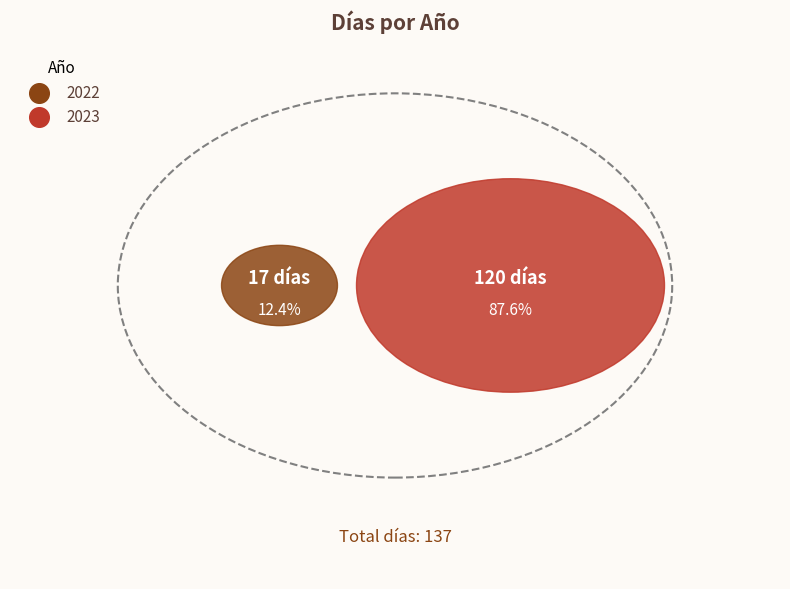

To the nearest percent, what percentage of the pie is 2022?

12%